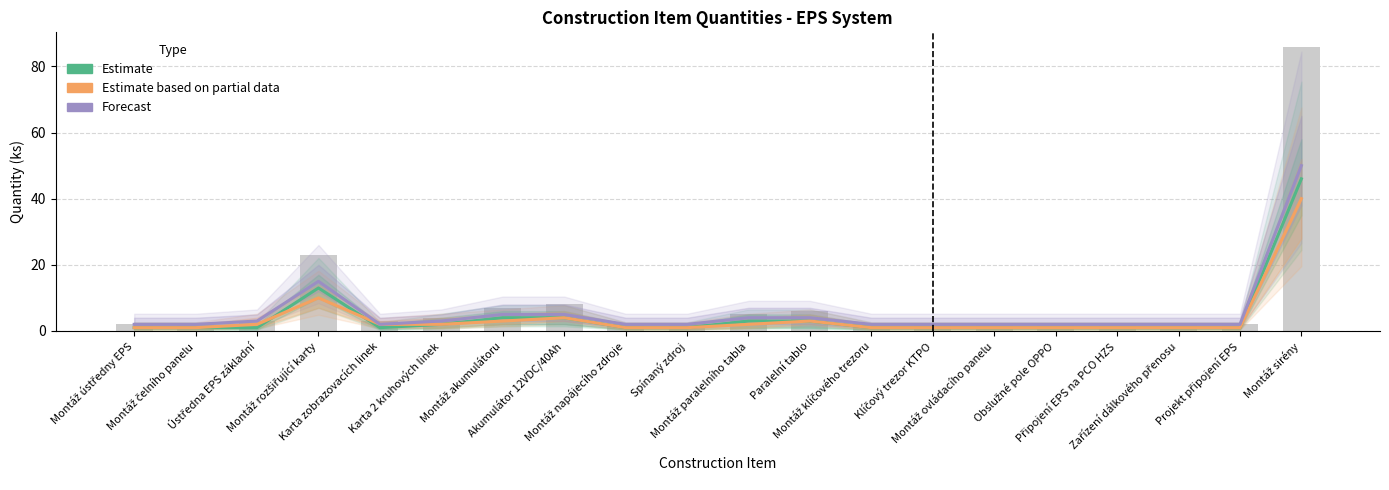

Which category has the highest value across all series?

Montáž sirény